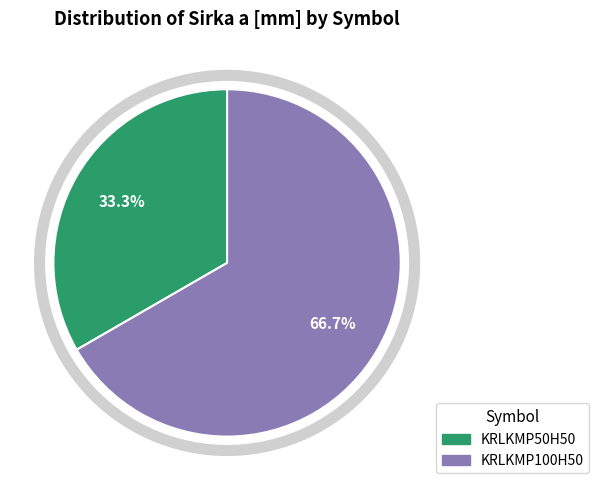

To the nearest percent, what portion does KRLKMP50H50 represent?

33%